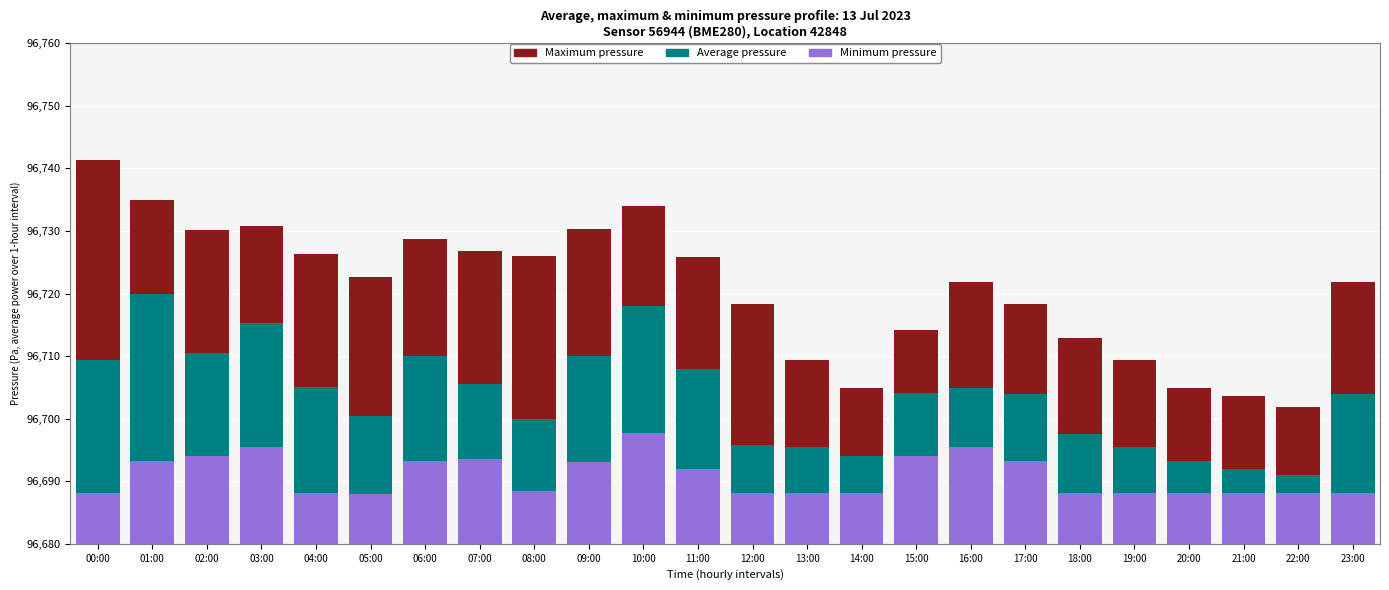

At which category does the chart reach its peak across all series?

00:00